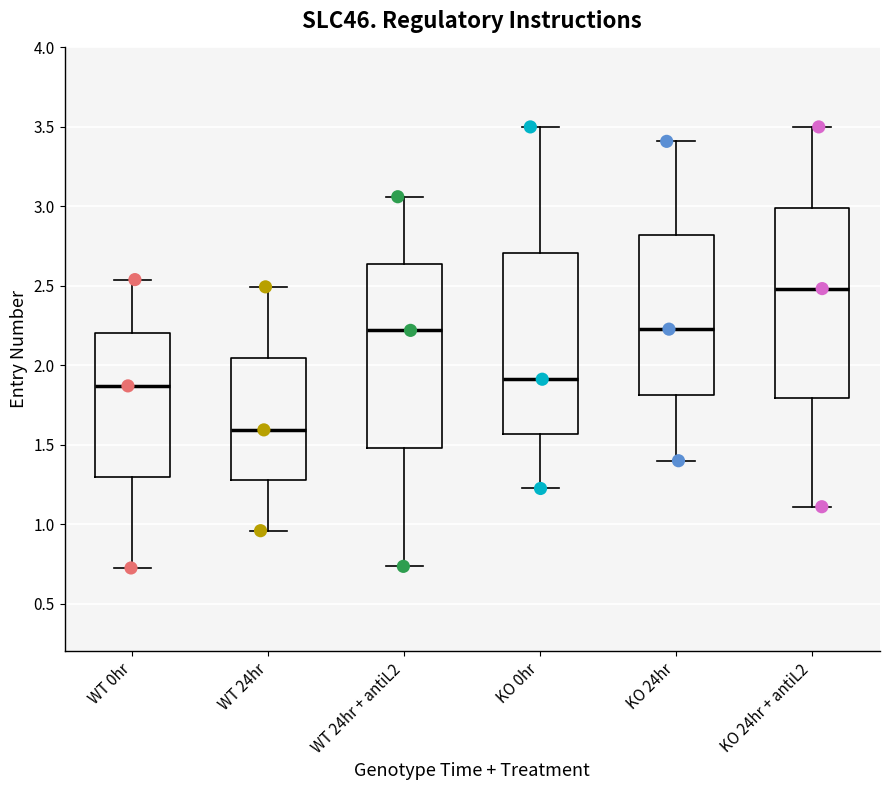

Which box has the highest median line?

KO 24hr + antiL2